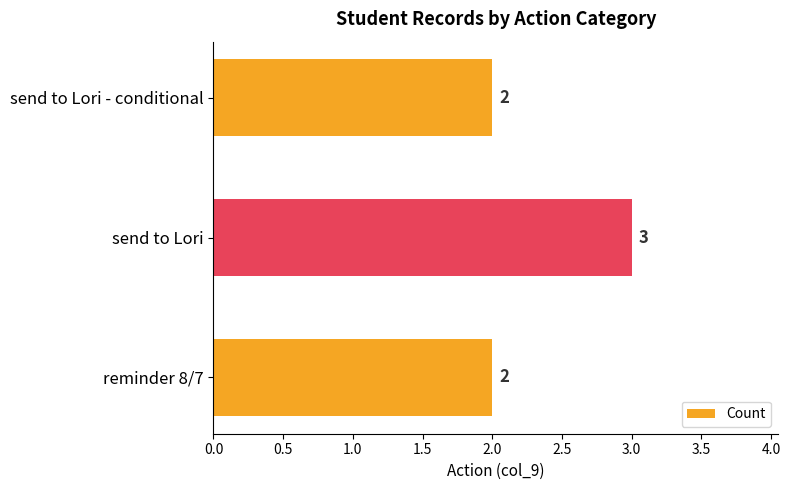

How many values are between 2 and 3?

3